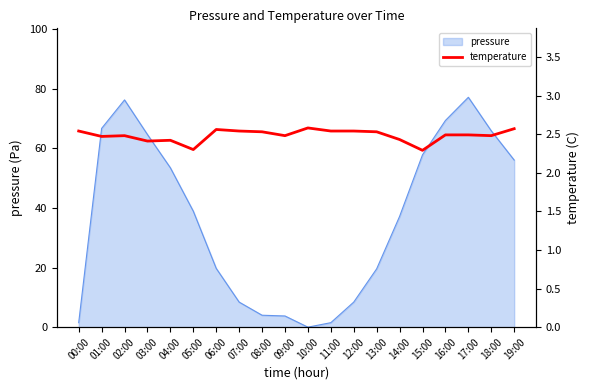

How many interior local valleys (lower than both neighbors) does the data have?

6